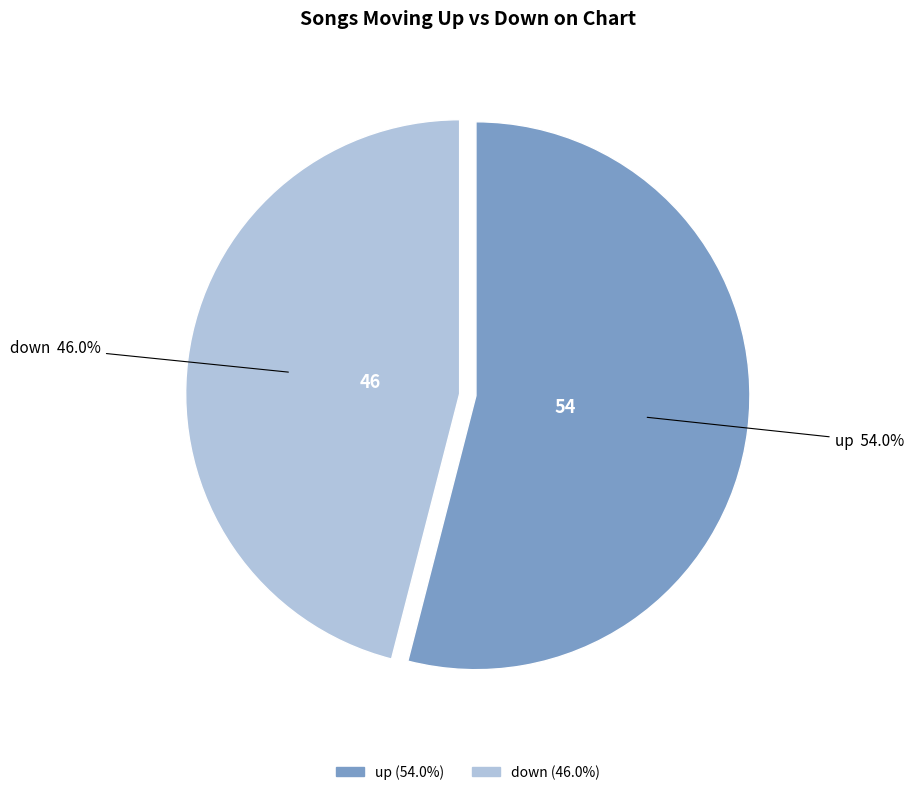

Is there any slice that represents more than half of the pie?

Yes